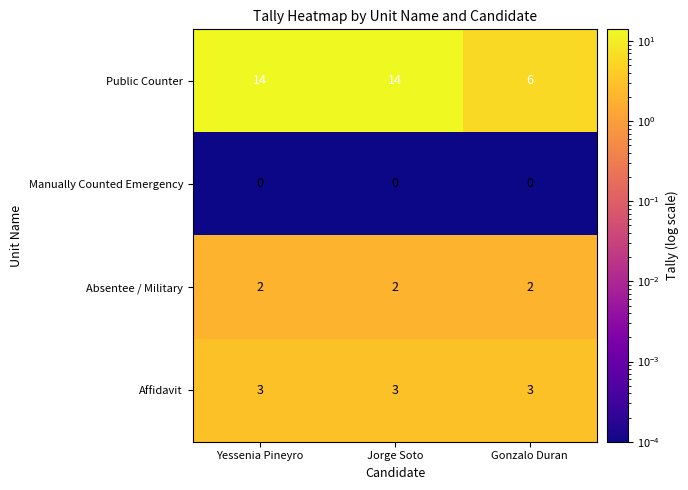

What value does the Affidavit series have at Yessenia Pineyro?

3